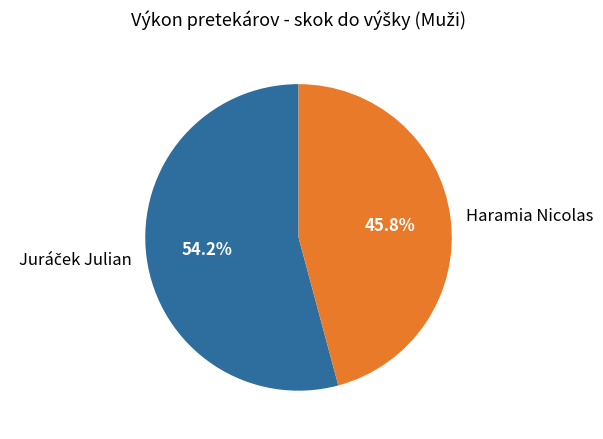

Is there a majority slice in this chart?

Yes